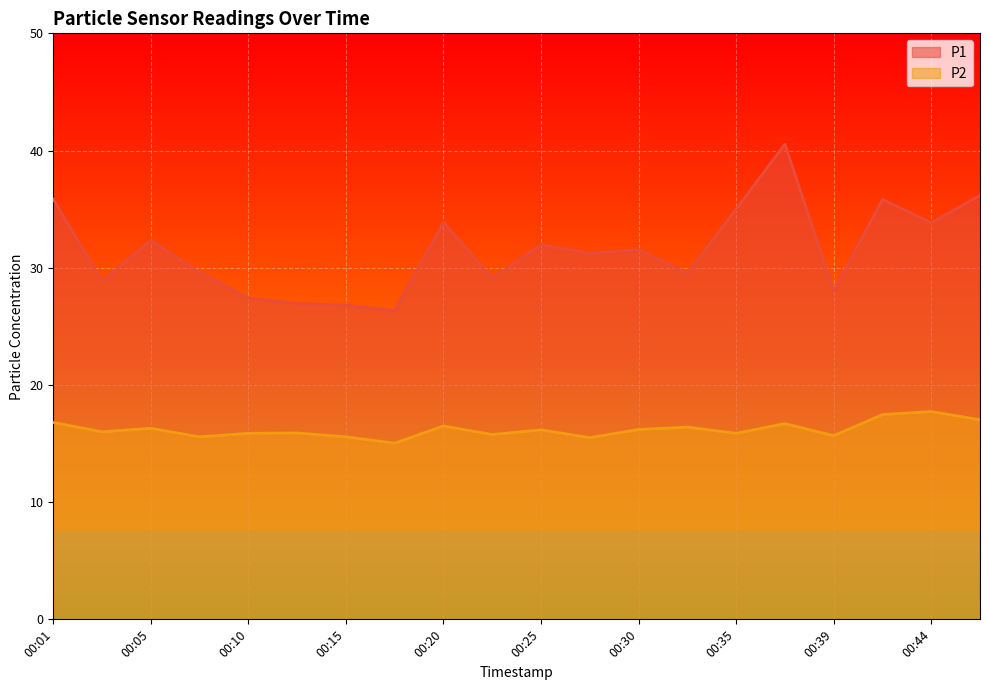

List the labels in order of P1 value, smallest first.

00:18, 00:15, 00:13, 00:10, 00:39, 00:03, 00:22, 00:32, 00:08, 00:27, 00:30, 00:25, 00:05, 00:44, 00:20, 00:35, 00:42, 00:01, 00:47, 00:37